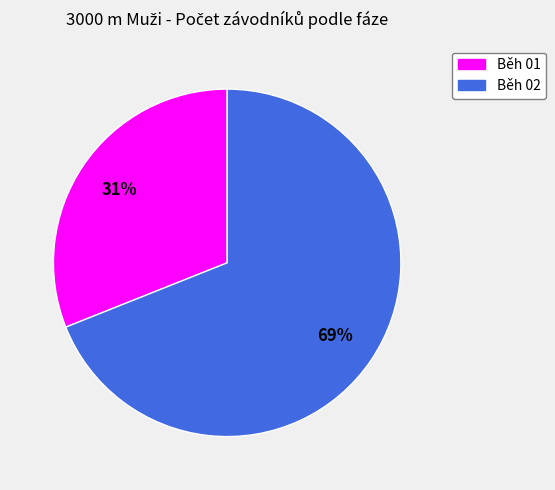

How many slices are in this pie chart?

2